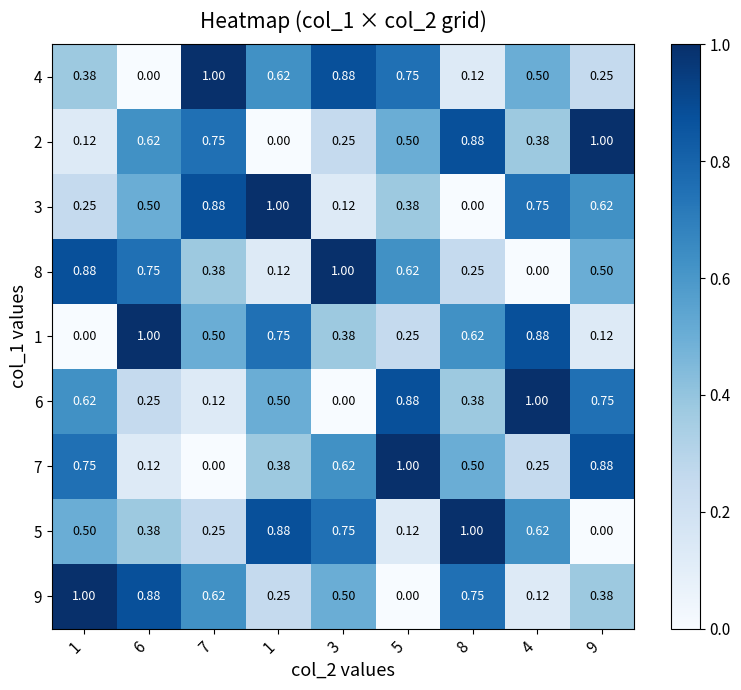

How many categories are shown in the chart?

9